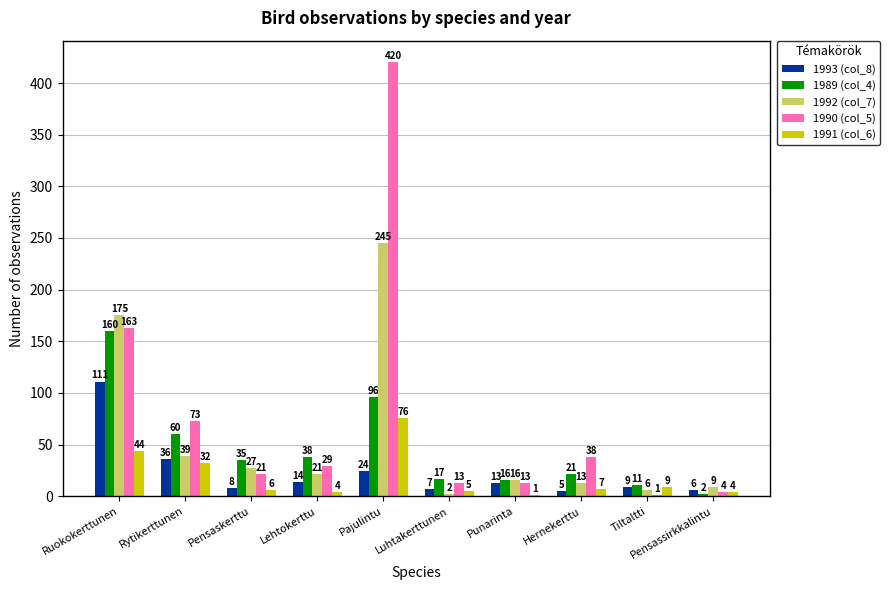

At which category is the sum across all series the highest?

Pajulintu